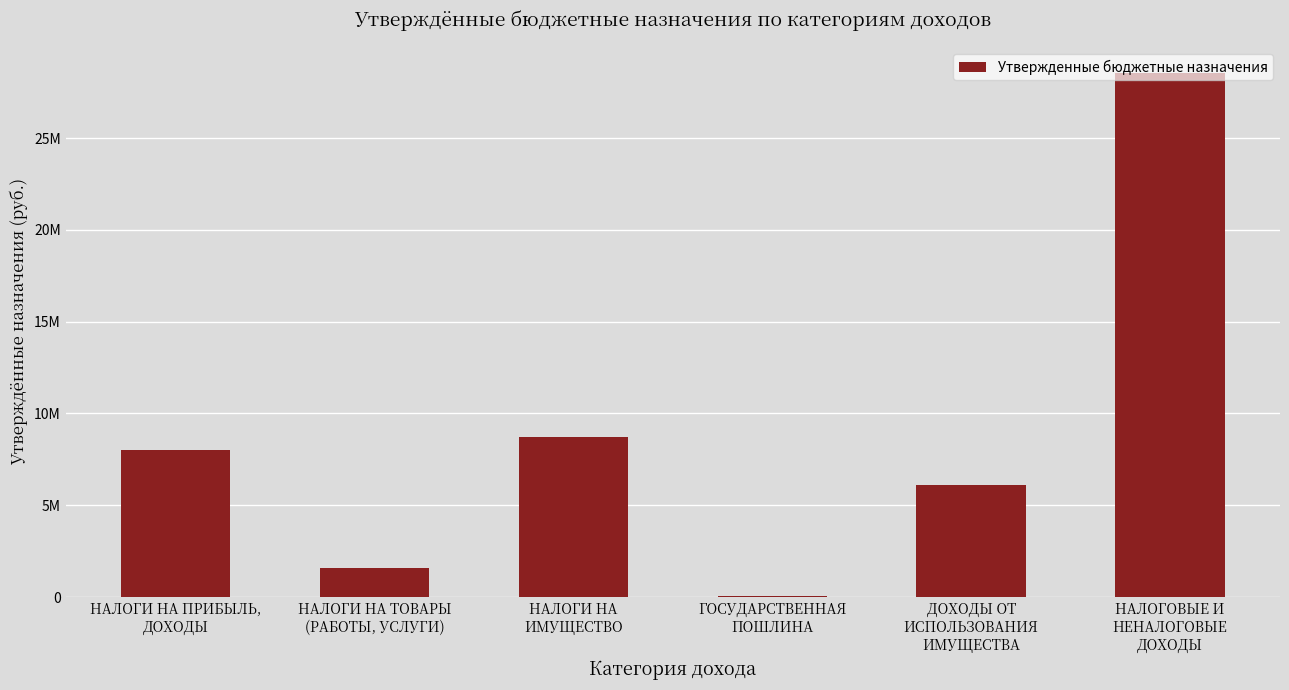

What is the ratio of the value at НАЛОГОВЫЕ И
НЕНАЛОГОВЫЕ
ДОХОДЫ to the value at НАЛОГИ НА ПРИБЫЛЬ,
ДОХОДЫ?

3.6